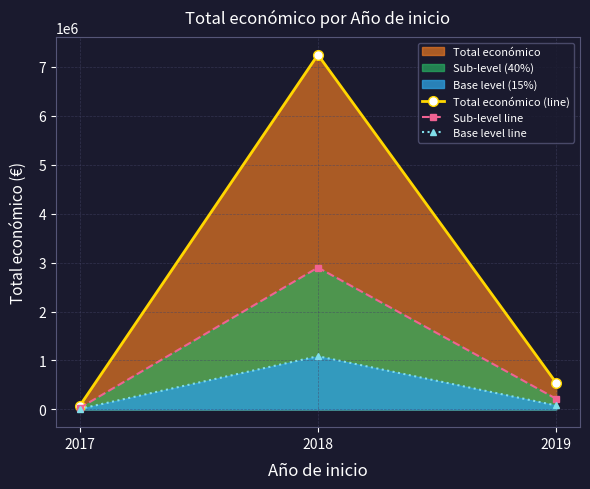

How many data points in Total económico (line) are less than 543404?

1